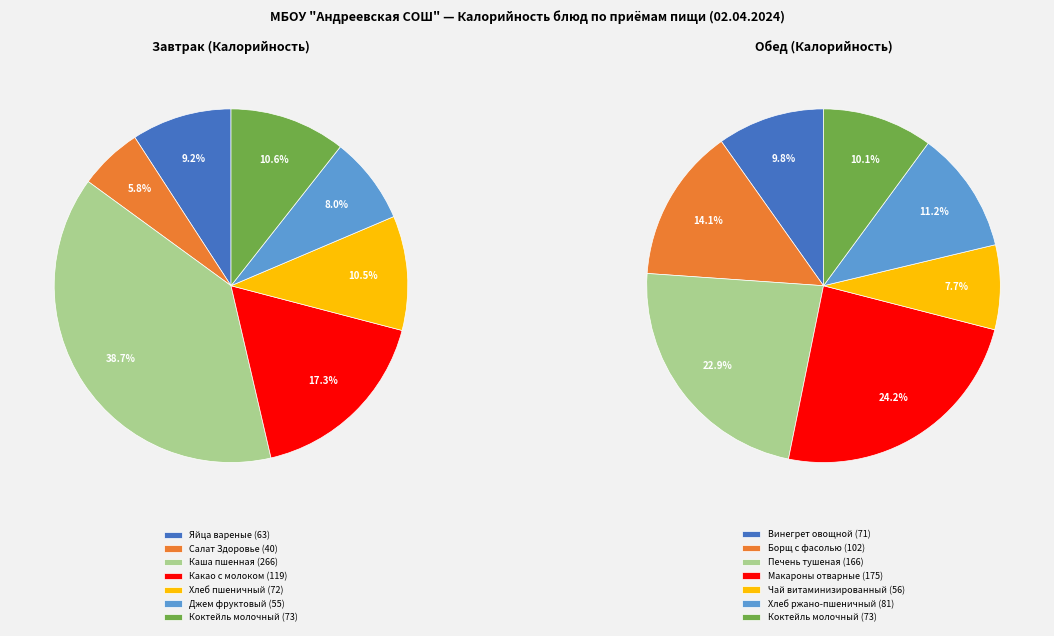

Is it true that 6 is 1% of the pie?

False